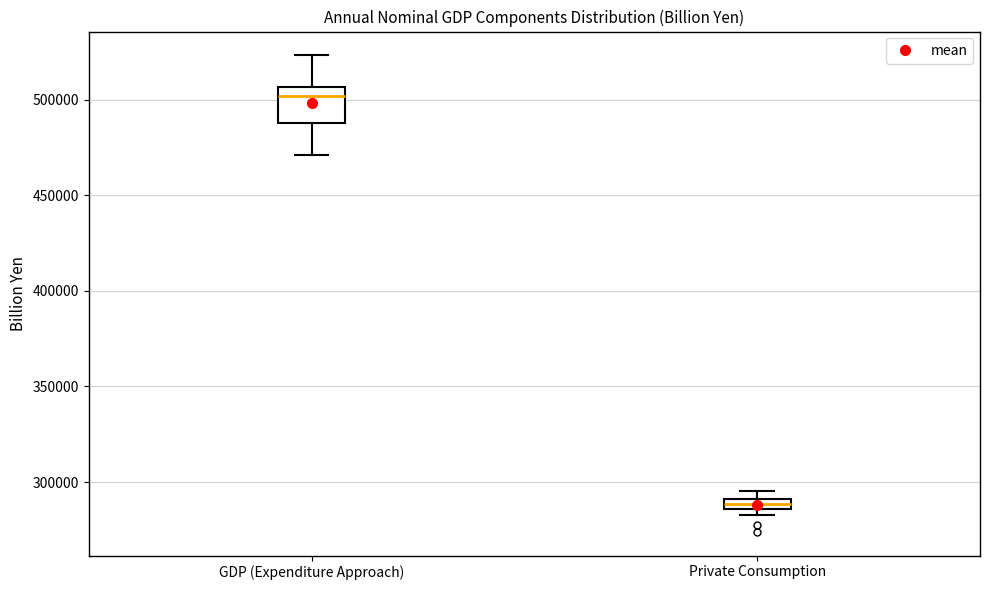

Which box is the tallest, from its lower edge to its upper edge?

GDP (Expenditure Approach)